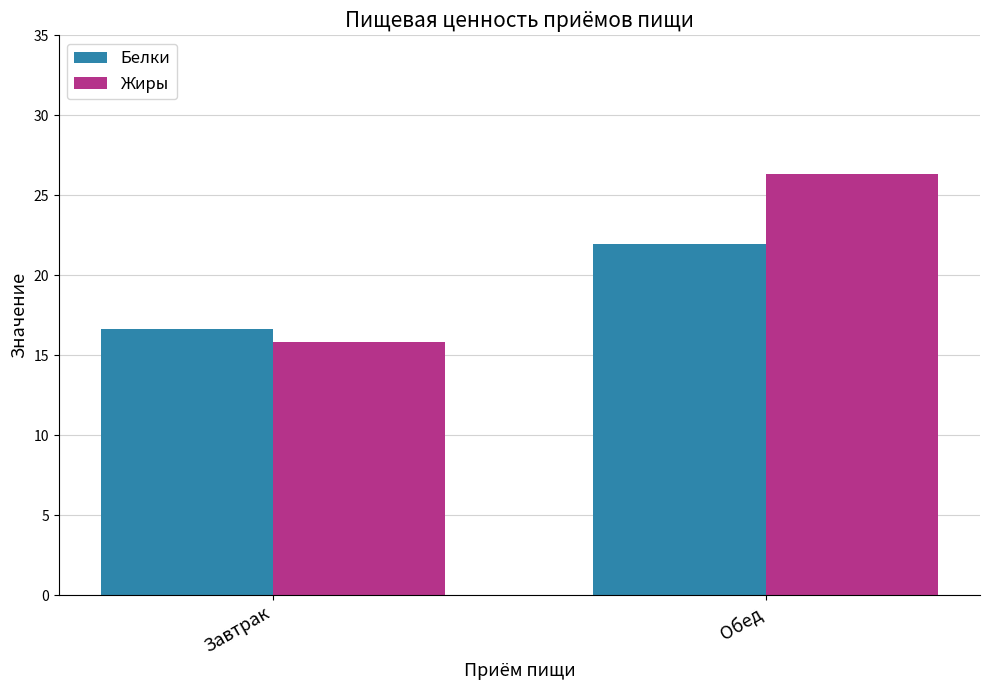

At which label does Белки reach its minimum?

Завтрак